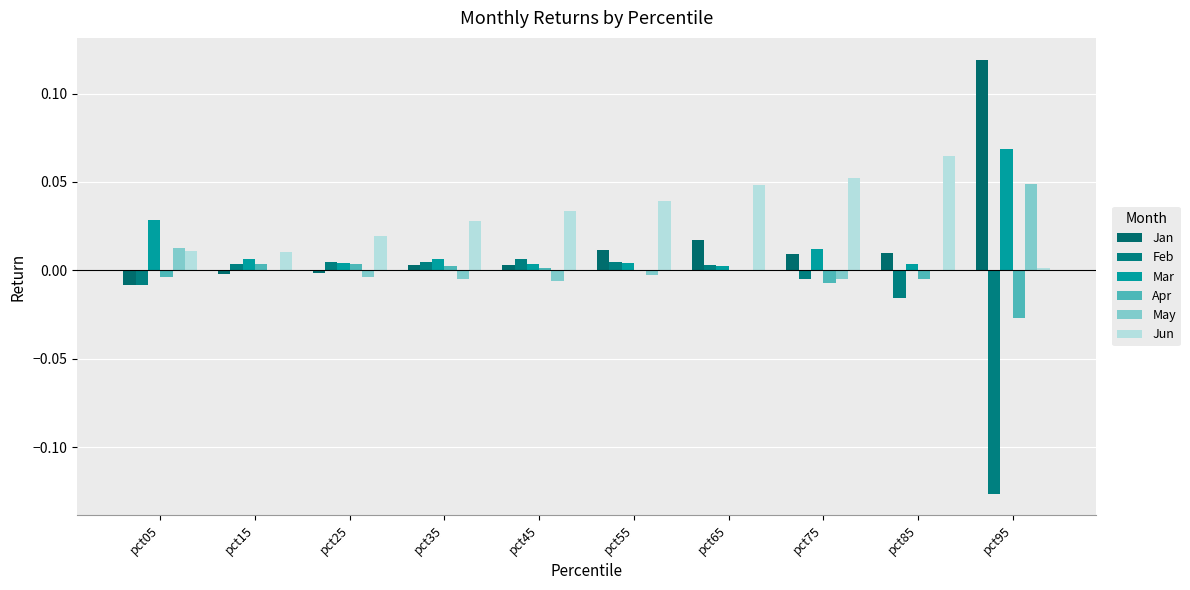

Reading right to left, what are all the values shown in this chart?

Jan: pct95=0.1	pct85=0.0	pct75=0.0	pct65=0.0	pct55=0.0	pct45=0.0	pct35=0.0	pct25=-0.0	pct15=-0.0	pct05=-0.0
Feb: pct95=-0.1	pct85=-0.0	pct75=-0.0	pct65=0.0	pct55=0.0	pct45=0.0	pct35=0.0	pct25=0.0	pct15=0.0	pct05=-0.0
Mar: pct95=0.1	pct85=0.0	pct75=0.0	pct65=0.0	pct55=0.0	pct45=0.0	pct35=0.0	pct25=0.0	pct15=0.0	pct05=0.0
Apr: pct95=-0.0	pct85=-0.0	pct75=-0.0	pct65=0.0	pct55=-0.0	pct45=0.0	pct35=0.0	pct25=0.0	pct15=0.0	pct05=-0.0
May: pct95=0.0	pct85=-0.0	pct75=-0.0	pct65=-0.0	pct55=-0.0	pct45=-0.0	pct35=-0.0	pct25=-0.0	pct15=-0.0	pct05=0.0
Jun: pct95=0.0	pct85=0.1	pct75=0.1	pct65=0.0	pct55=0.0	pct45=0.0	pct35=0.0	pct25=0.0	pct15=0.0	pct05=0.0